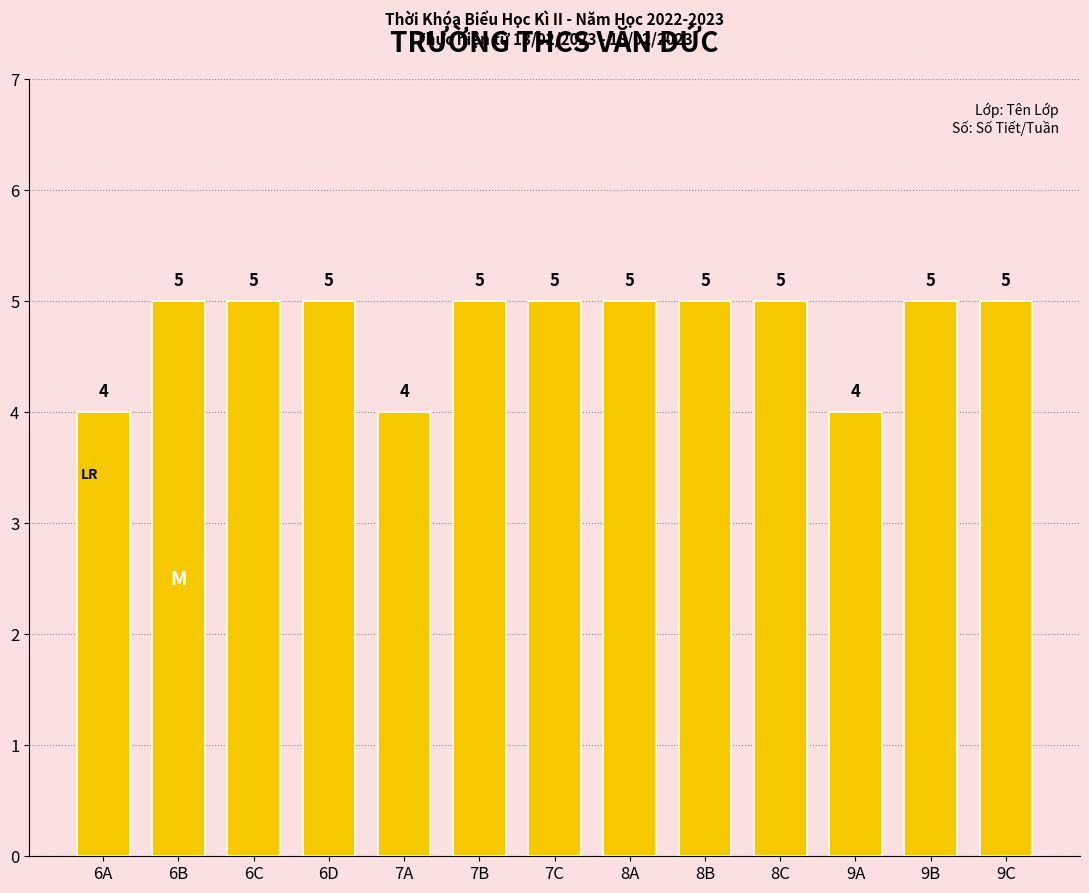

How many values are between 5 and 6?

10